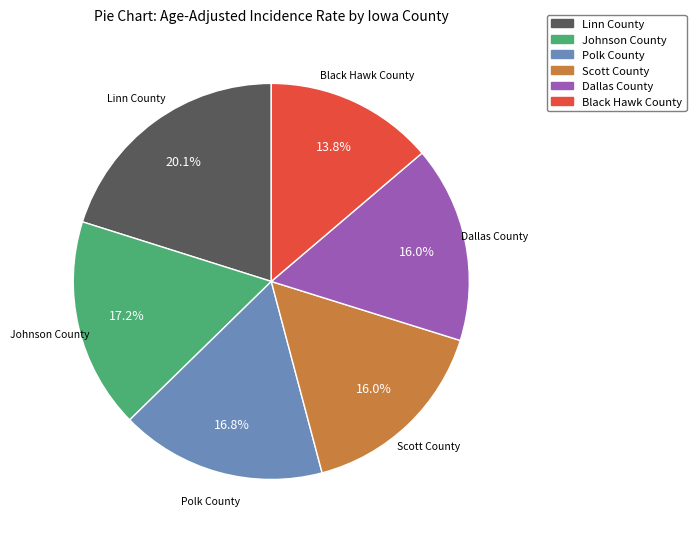

The Scott County slice represents 16% of the pie. True or false?

True